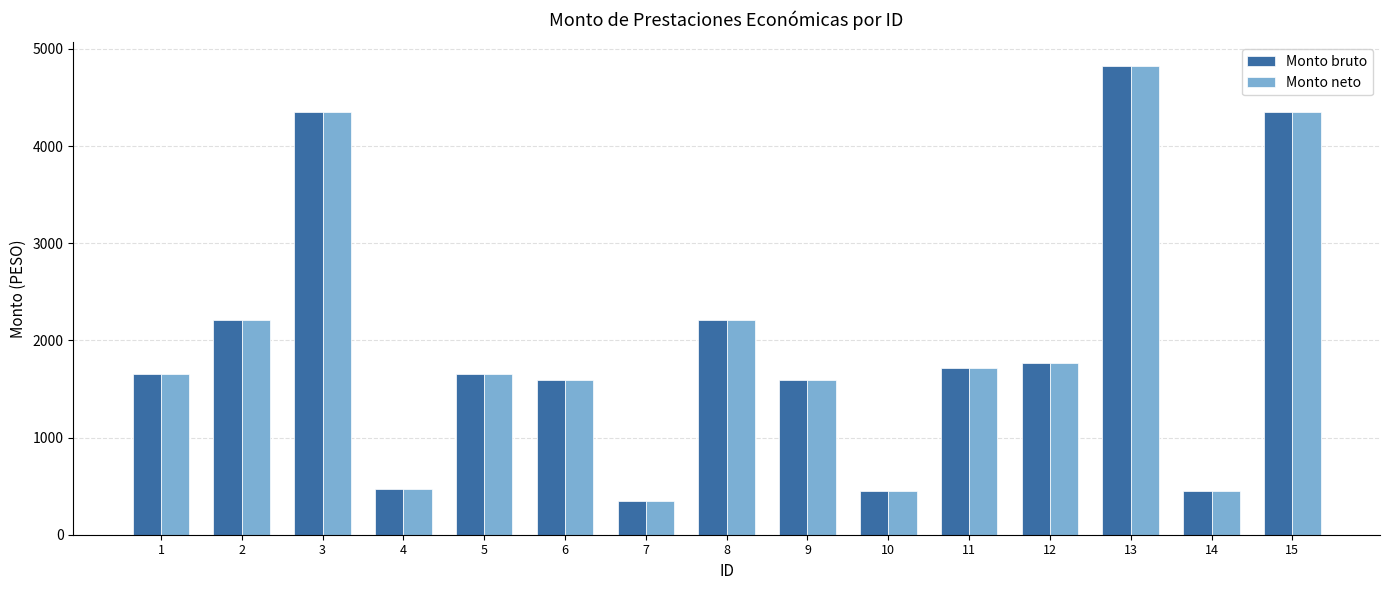

At how many categories does at least one series exceed 3167?

3